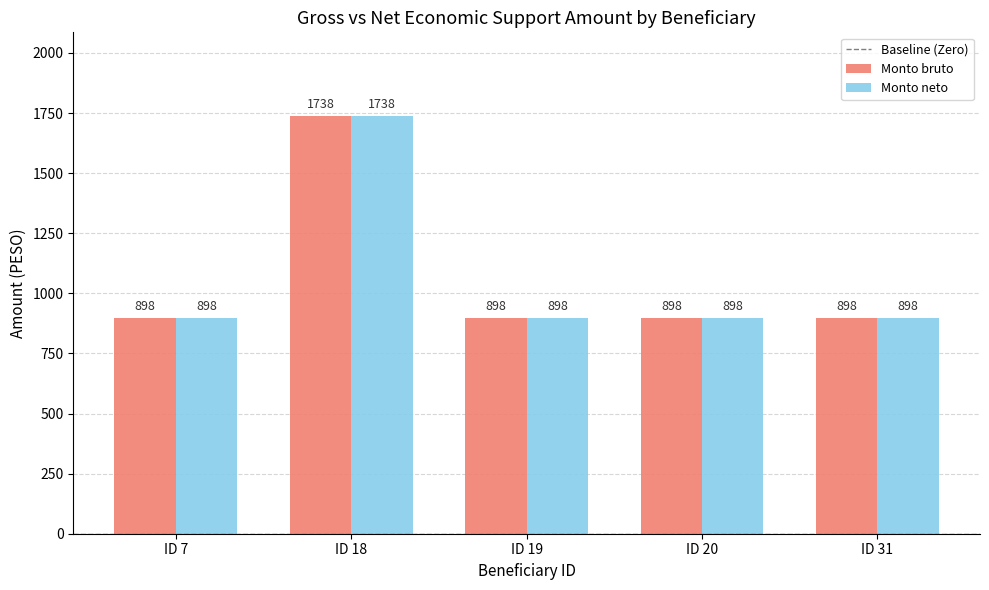

What is the total value across all series at ID 31?

1796